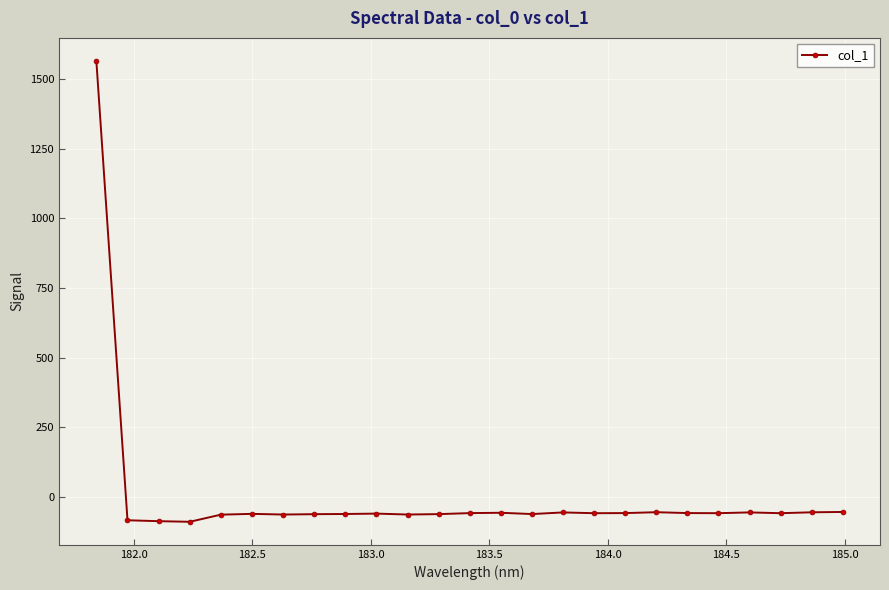

What is the minimum value shown in the chart?

-88.5